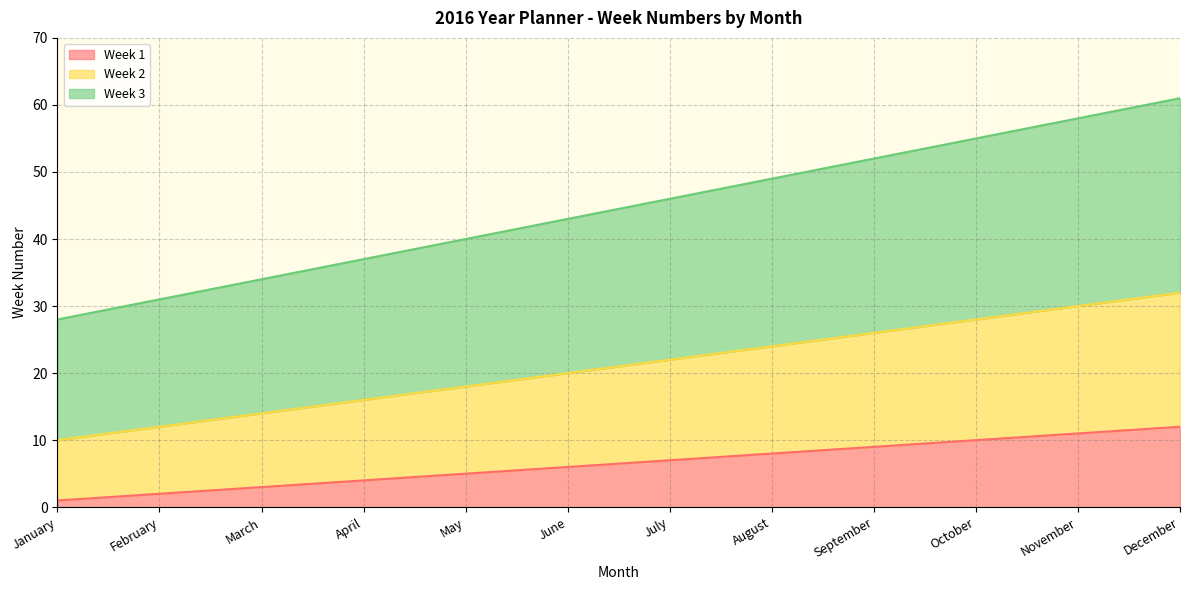

Reading left to right, what are all the values shown in this chart?

Week 1: 1	2	3	4	5	6	7	8	9	10	11	12
Week 2: 10	12	14	16	18	20	22	24	26	28	30	32
Week 3: 28	31	34	37	40	43	46	49	52	55	58	61